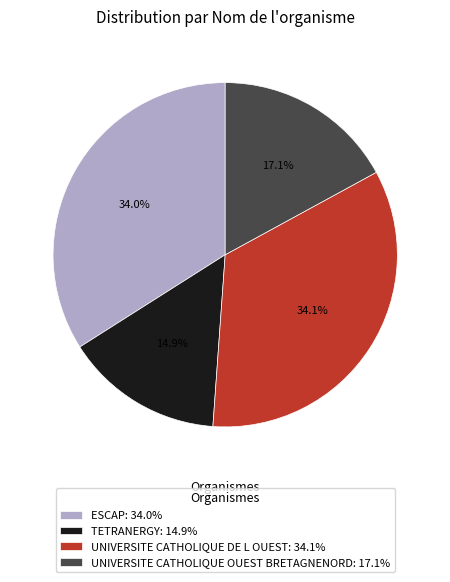

Combined, what portion of the pie is TETRANERGY: 14.9% and ESCAP: 34.0%?

48.9%